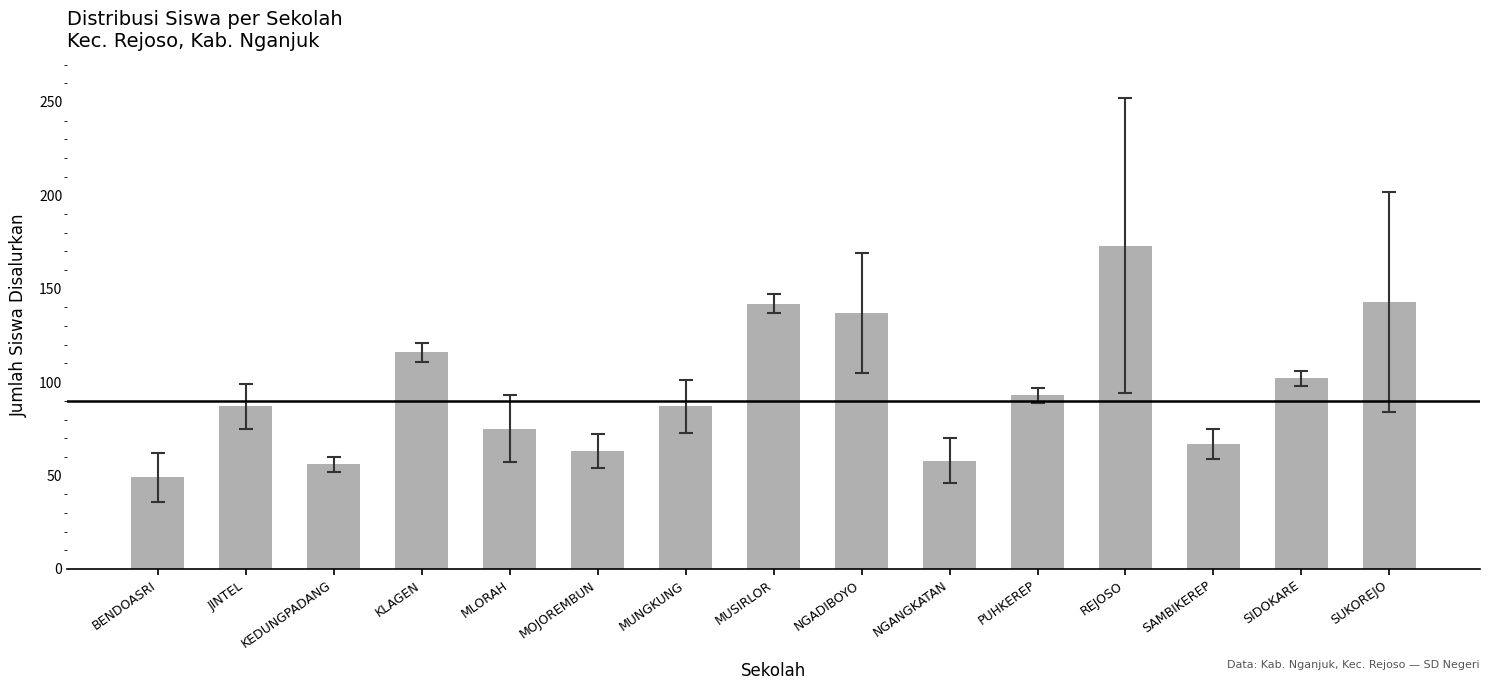

What is the difference between the values at KEDUNGPADANG and JINTEL?

31